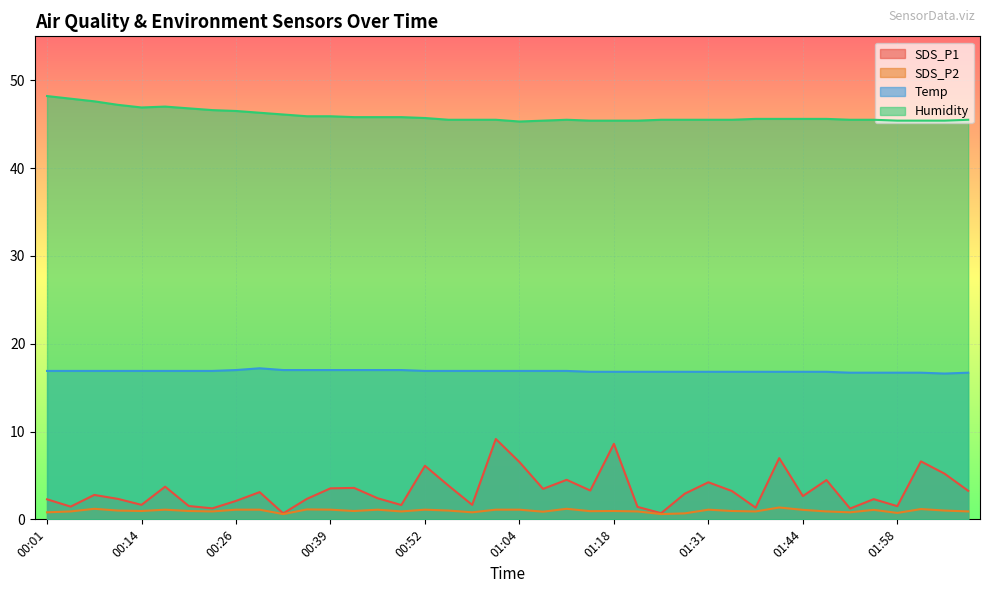

Reading left to right, transcribe all the data shown in this chart.

SDS_P1: 00:01=2.3	00:04=1.4	00:07=2.8	00:11=2.3	00:14=1.6	00:17=3.7	00:20=1.5	00:23=1.2	00:26=2.1	00:30=3.1	00:33=0.7	00:36=2.3	00:39=3.5	00:42=3.6	00:45=2.4	00:49=1.6	00:52=6.1	00:55=3.8	00:58=1.6	01:01=9.2	01:04=6.5	01:07=3.5	01:11=4.5	01:14=3.3	01:18=8.6	01:21=1.4	01:25=0.7	01:28=2.9	01:31=4.2	01:34=3.2	01:37=1.3	01:41=7.0	01:44=2.6	01:48=4.5	01:51=1.2	01:54=2.3	01:58=1.5	02:01=6.6	02:04=5.2	02:07=3.2
SDS_P2: 00:01=0.8	00:04=0.9	00:07=1.2	00:11=1.0	00:14=0.9	00:17=1.1	00:20=0.9	00:23=0.9	00:26=1.1	00:30=1.1	00:33=0.6	00:36=1.1	00:39=1.1	00:42=0.9	00:45=1.1	00:49=0.9	00:52=1.1	00:55=1.0	00:58=0.8	01:01=1.1	01:04=1.1	01:07=0.9	01:11=1.2	01:14=0.9	01:18=0.9	01:21=0.9	01:25=0.6	01:28=0.7	01:31=1.1	01:34=0.9	01:37=0.9	01:41=1.4	01:44=1.1	01:48=0.9	01:51=0.8	01:54=1.1	01:58=0.7	02:01=1.2	02:04=1.0	02:07=0.9
Temp: 00:01=16.9	00:04=16.9	00:07=16.9	00:11=16.9	00:14=16.9	00:17=16.9	00:20=16.9	00:23=16.9	00:26=17.0	00:30=17.2	00:33=17.0	00:36=17.0	00:39=17.0	00:42=17.0	00:45=17.0	00:49=17.0	00:52=16.9	00:55=16.9	00:58=16.9	01:01=16.9	01:04=16.9	01:07=16.9	01:11=16.9	01:14=16.8	01:18=16.8	01:21=16.8	01:25=16.8	01:28=16.8	01:31=16.8	01:34=16.8	01:37=16.8	01:41=16.8	01:44=16.8	01:48=16.8	01:51=16.7	01:54=16.7	01:58=16.7	02:01=16.7	02:04=16.6	02:07=16.7
Humidity: 00:01=48.2	00:04=47.9	00:07=47.6	00:11=47.2	00:14=46.9	00:17=47.0	00:20=46.8	00:23=46.6	00:26=46.5	00:30=46.3	00:33=46.1	00:36=45.9	00:39=45.9	00:42=45.8	00:45=45.8	00:49=45.8	00:52=45.7	00:55=45.5	00:58=45.5	01:01=45.5	01:04=45.3	01:07=45.4	01:11=45.5	01:14=45.4	01:18=45.4	01:21=45.4	01:25=45.5	01:28=45.5	01:31=45.5	01:34=45.5	01:37=45.6	01:41=45.6	01:44=45.6	01:48=45.6	01:51=45.5	01:54=45.5	01:58=45.4	02:01=45.4	02:04=45.4	02:07=45.5